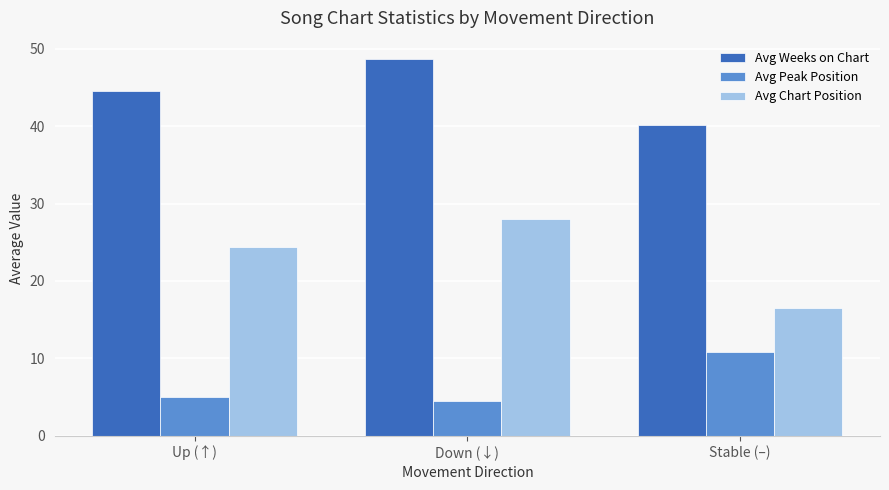

List the series in order of their peak value, highest first.

Avg Weeks on Chart, Avg Chart Position, Avg Peak Position